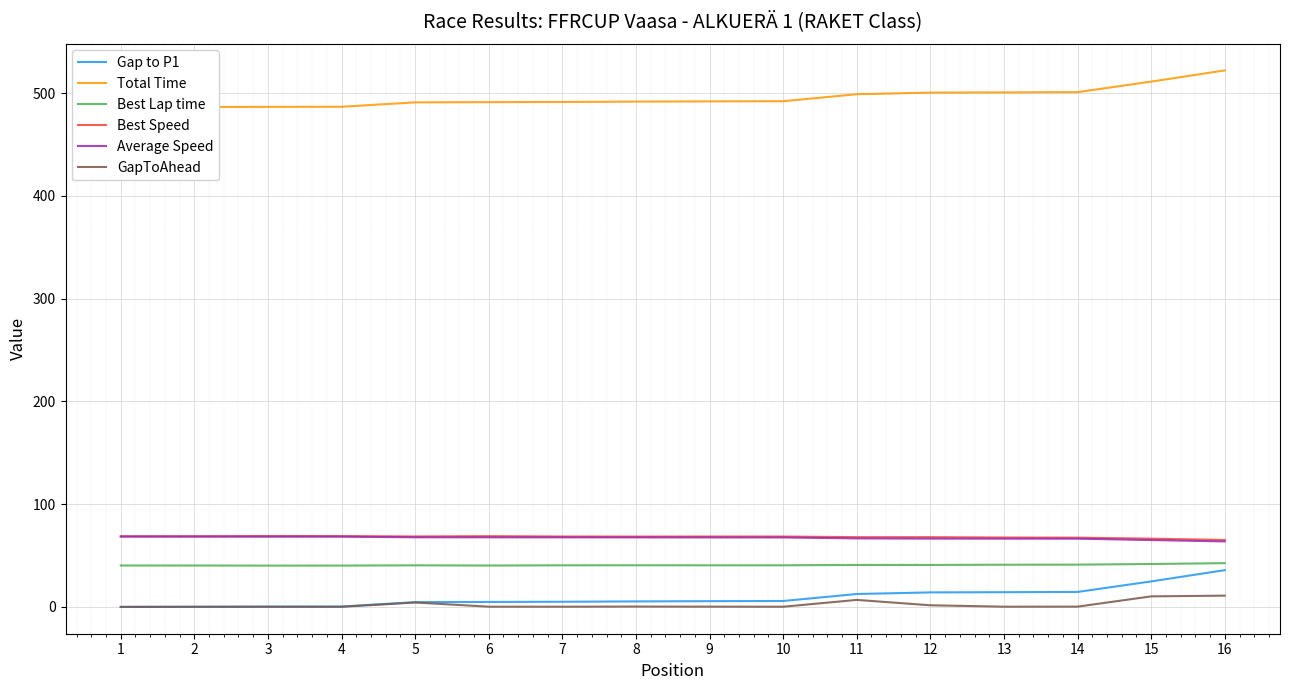

True or false: Best Lap time and Average Speed cross at least once.

False